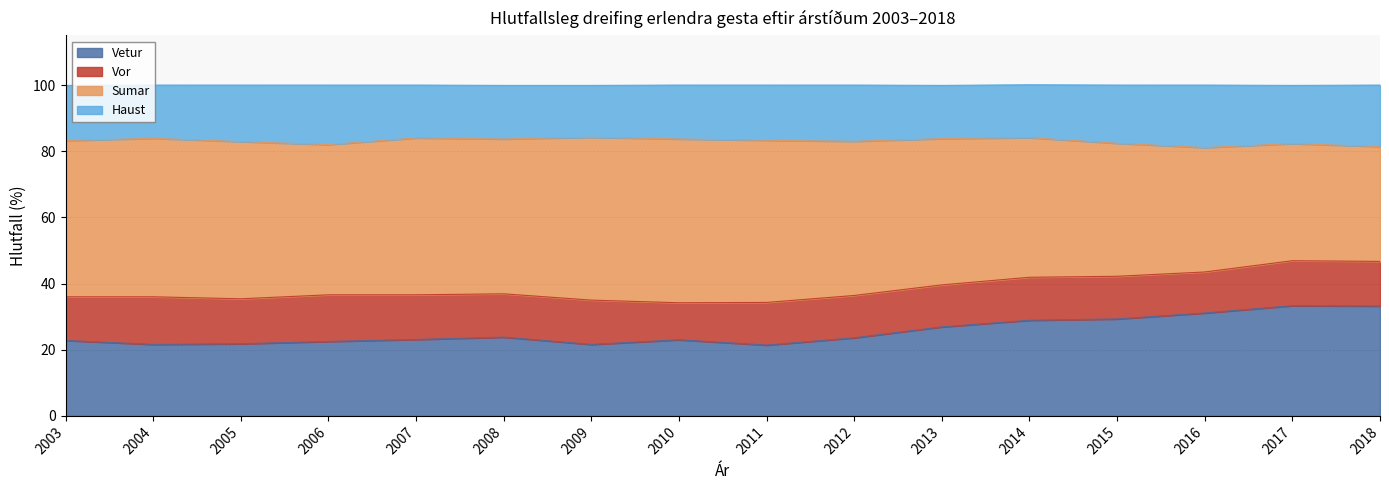

Does the chart have visible grid lines?

Yes